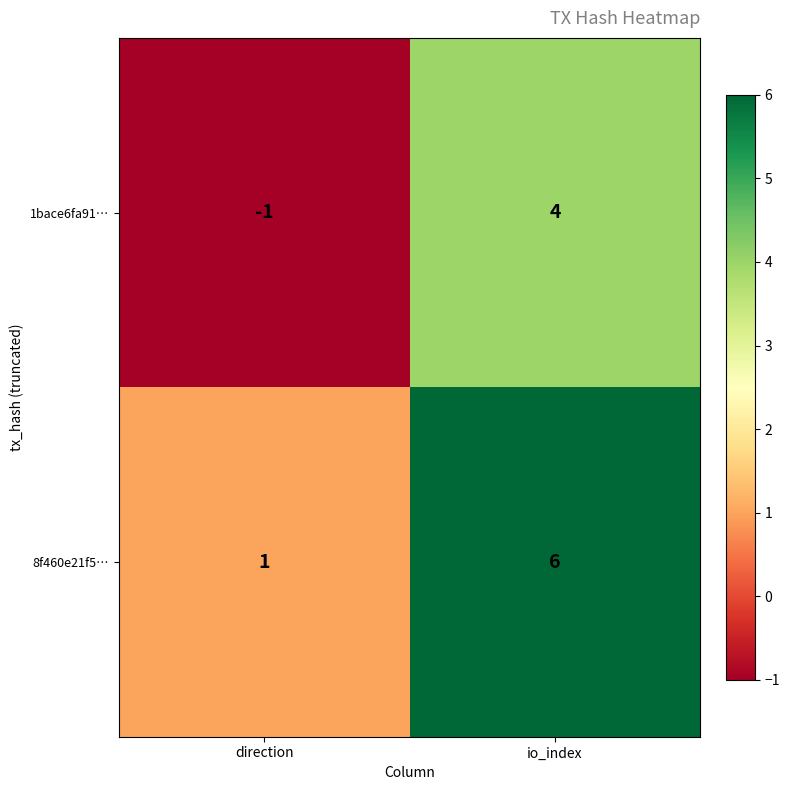

What is the total value across all series at io_index?

10